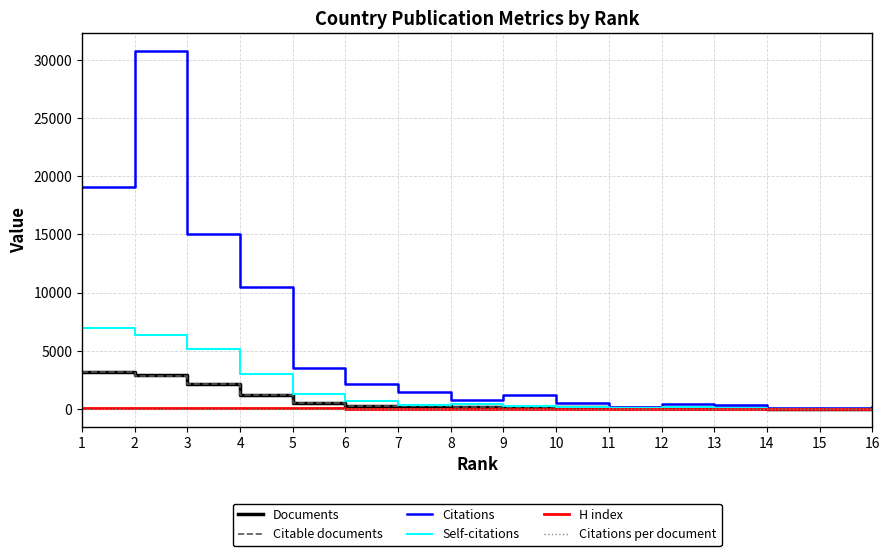

What is the maximum value shown in the chart?

30795.0